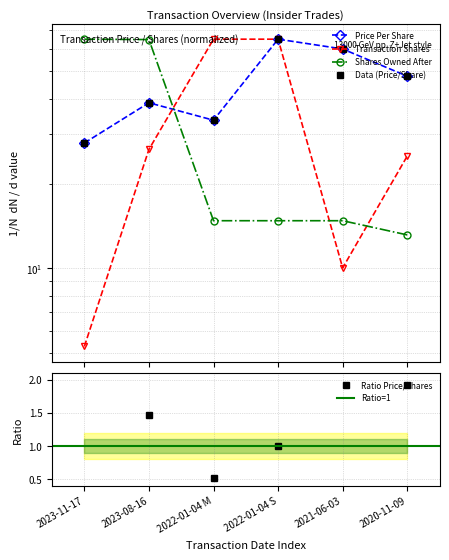

The transactionPricePerShare series shows 88.1 at 2022-01-04 S. True or false?

False